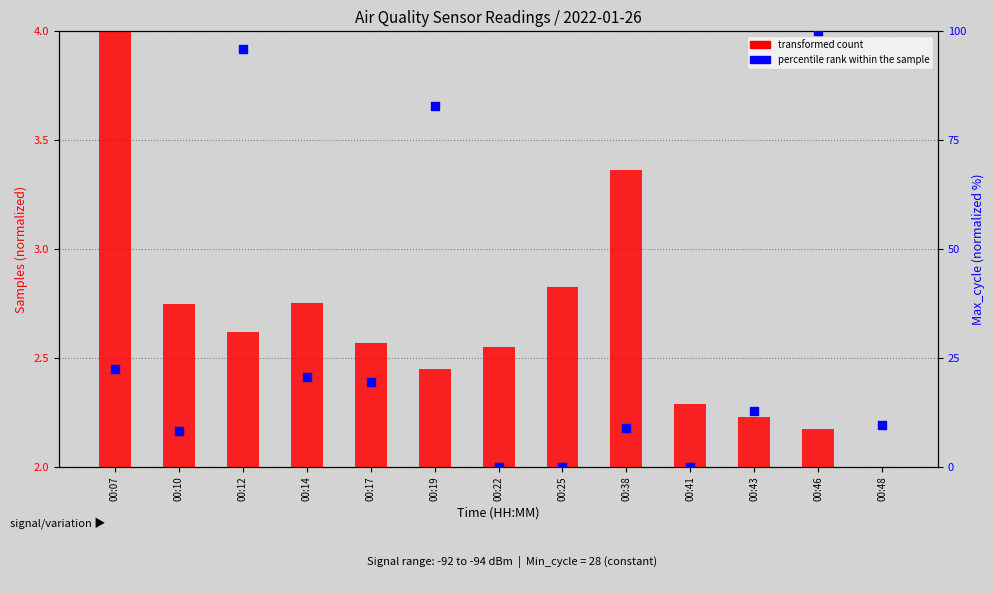

What are all the series names shown in the legend?

transformed count, percentile rank within the sample